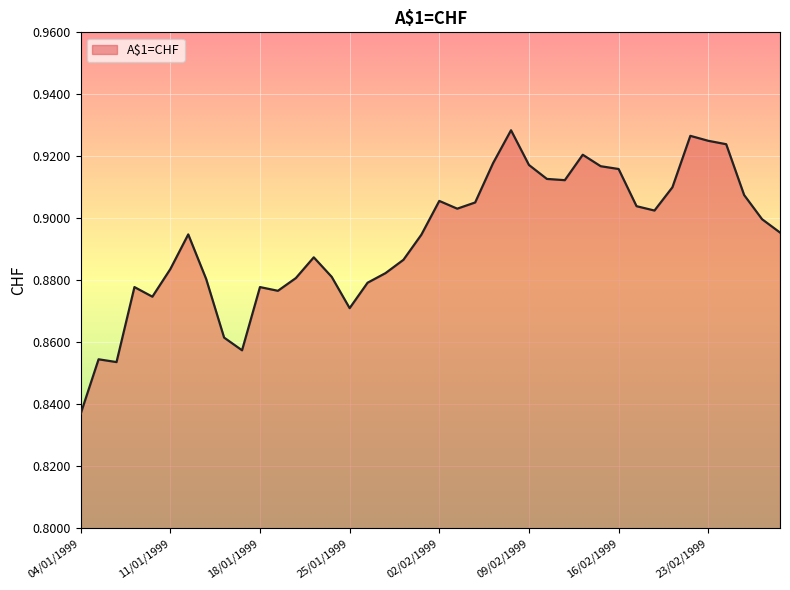

List the labels in order of value, largest first.

08/02/1999, 22/02/1999, 23/02/1999, 24/02/1999, 12/02/1999, 05/02/1999, 09/02/1999, 15/02/1999, 16/02/1999, 10/02/1999, 11/02/1999, 19/02/1999, 25/02/1999, 02/02/1999, 04/02/1999, 17/02/1999, 03/02/1999, 18/02/1999, 26/02/1999, 01/03/1999, 12/01/1999, 01/02/1999, 21/01/1999, 29/01/1999, 11/01/1999, 28/01/1999, 22/01/1999, 20/01/1999, 13/01/1999, 27/01/1999, 07/01/1999, 18/01/1999, 19/01/1999, 08/01/1999, 25/01/1999, 14/01/1999, 15/01/1999, 05/01/1999, 06/01/1999, 04/01/1999